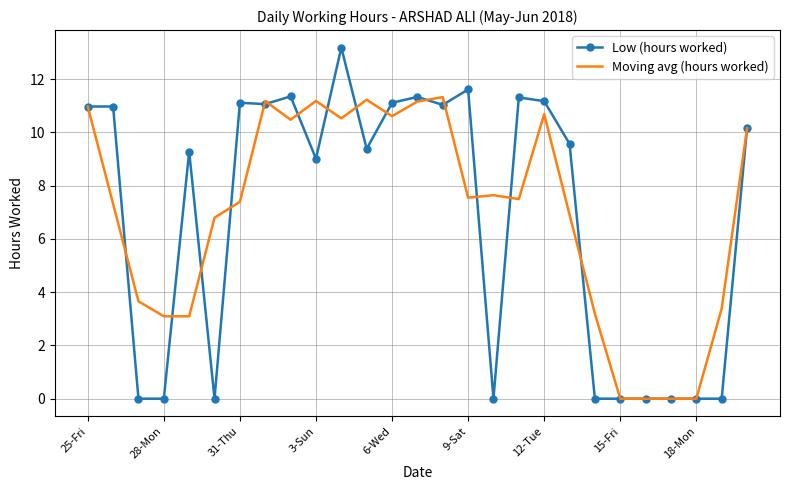

What is the greatest value displayed?

13.2